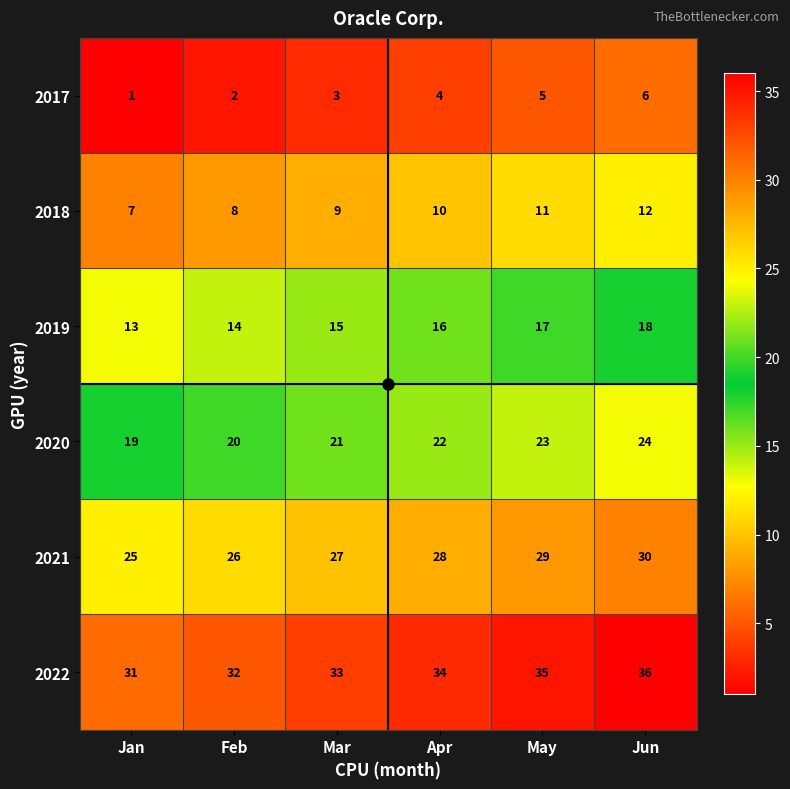

Is the value of 2018 at Jan greater than the value of 2021 at Jun?

No